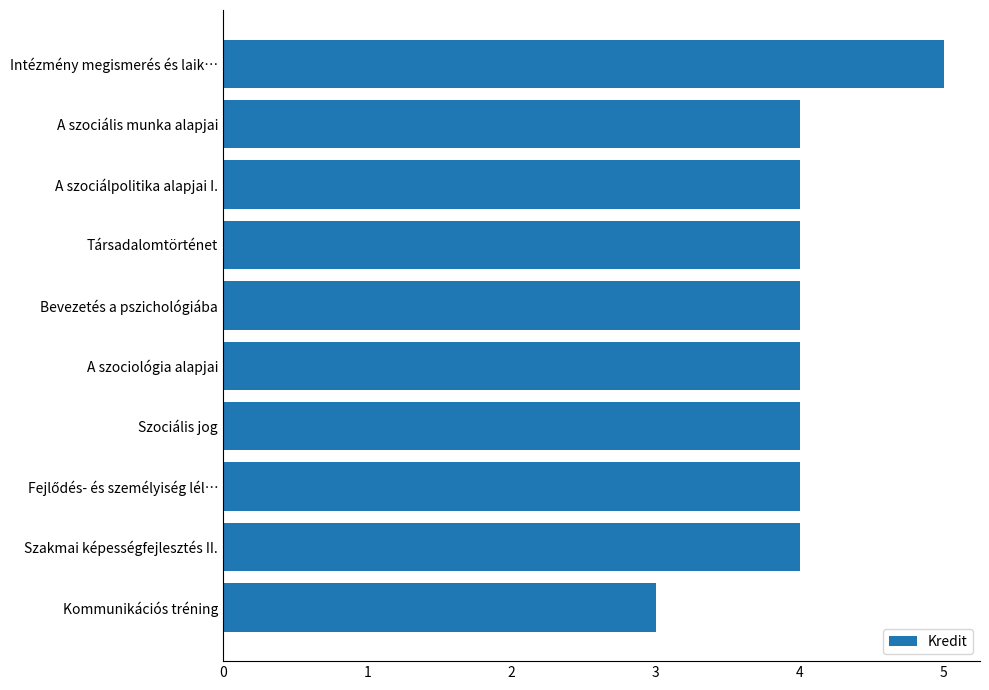

What is the average value?

4